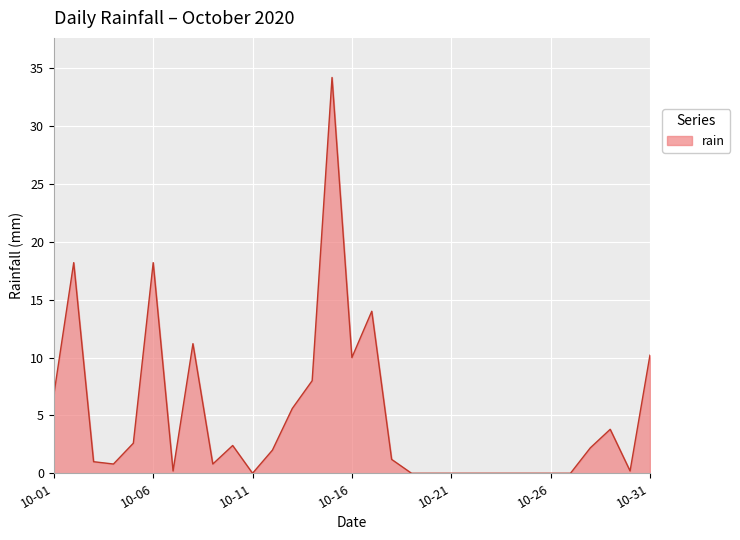

What is the maximum value shown in the chart?

34.2